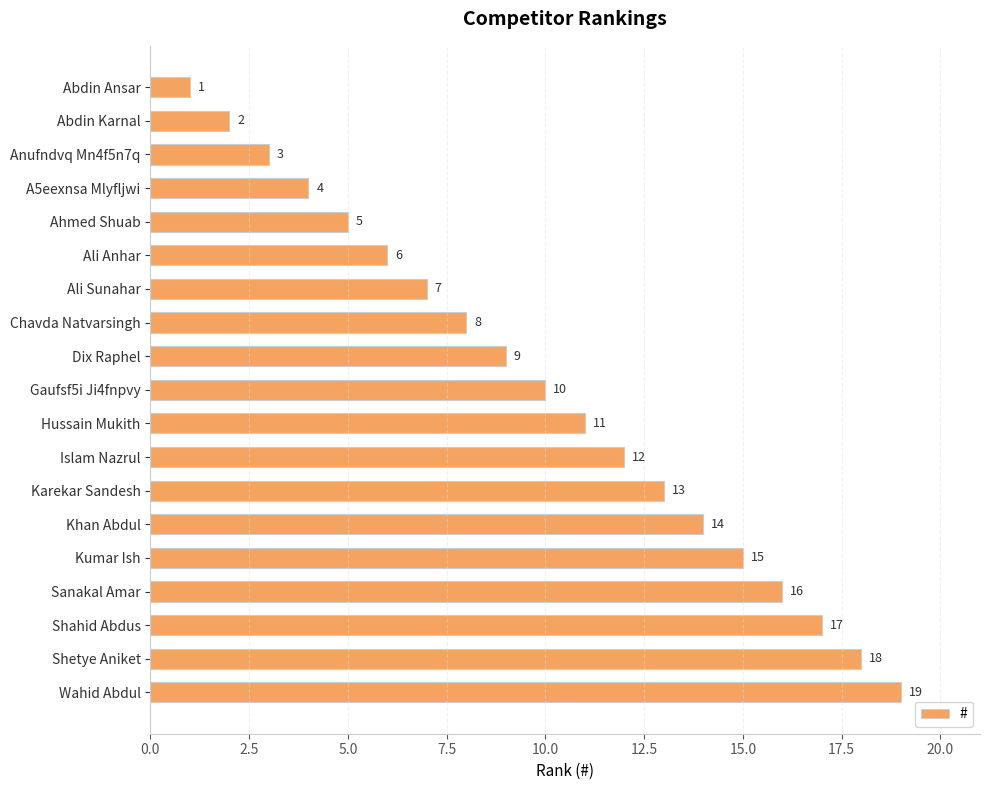

What is the smallest value displayed?

1